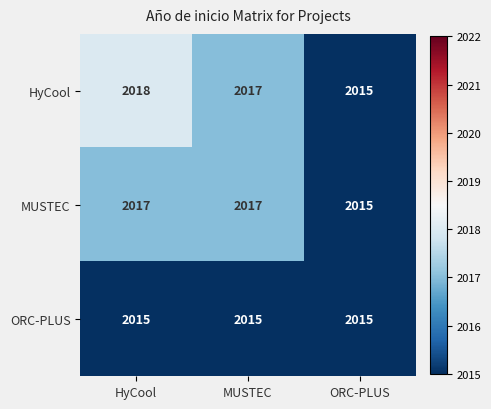

Which series has the largest total across all categories?

HyCool